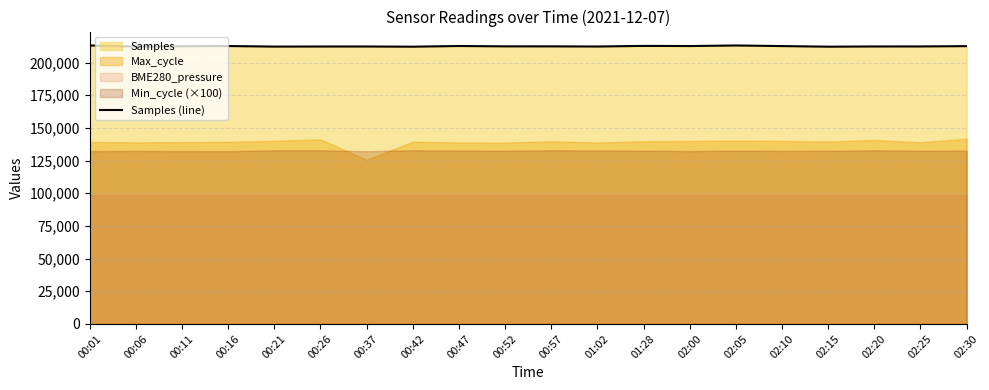

Where is the data nearest to the value 212645?

02:10